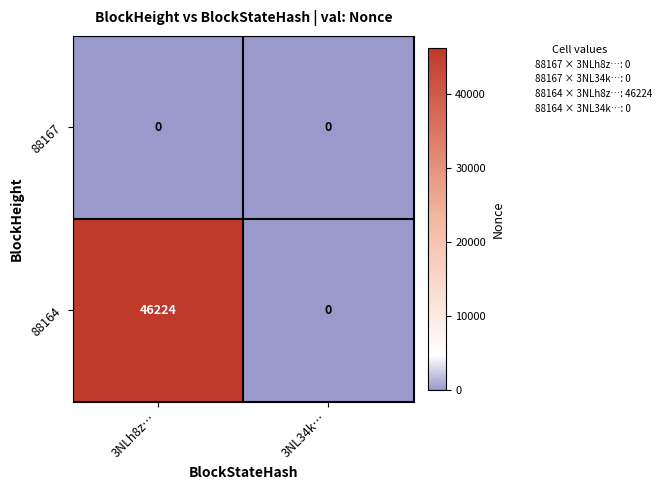

At which category does the chart reach its peak across all series?

3NLh8z…